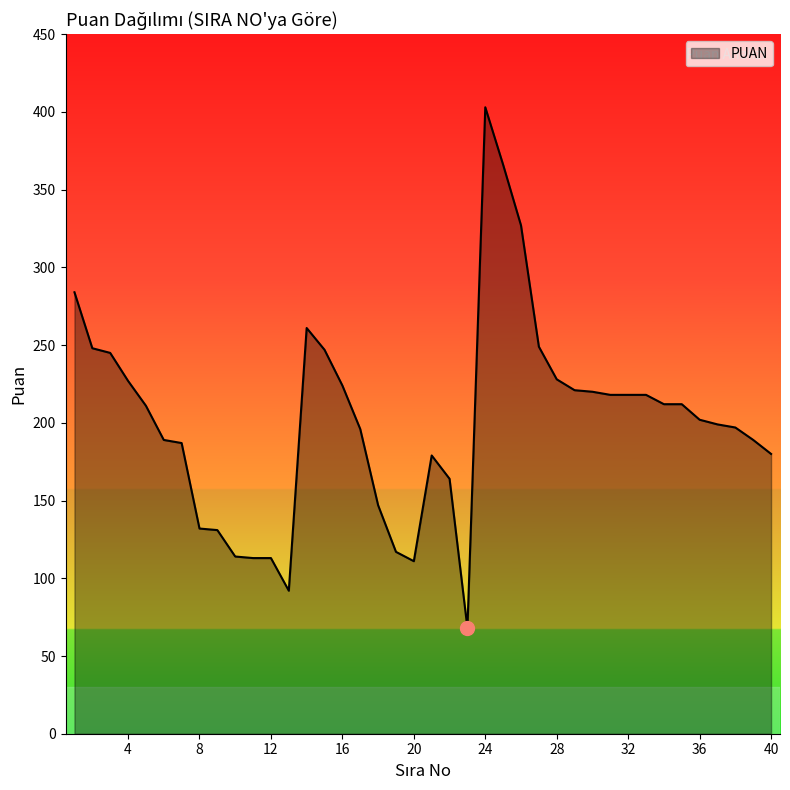

What is the difference between the maximum and minimum values?

335